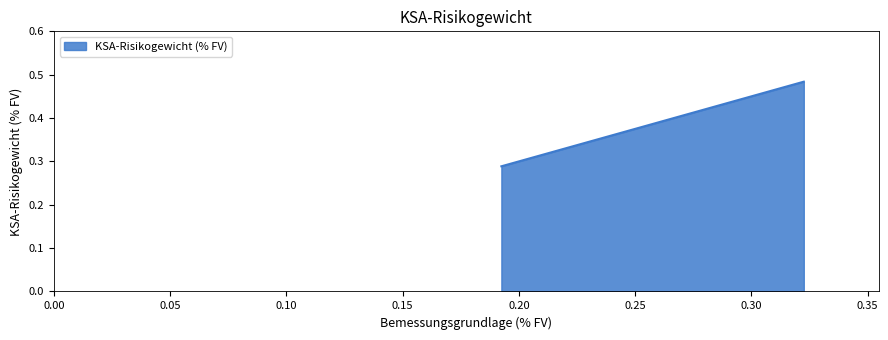

Does the chart display data point markers on the line(s)?

No